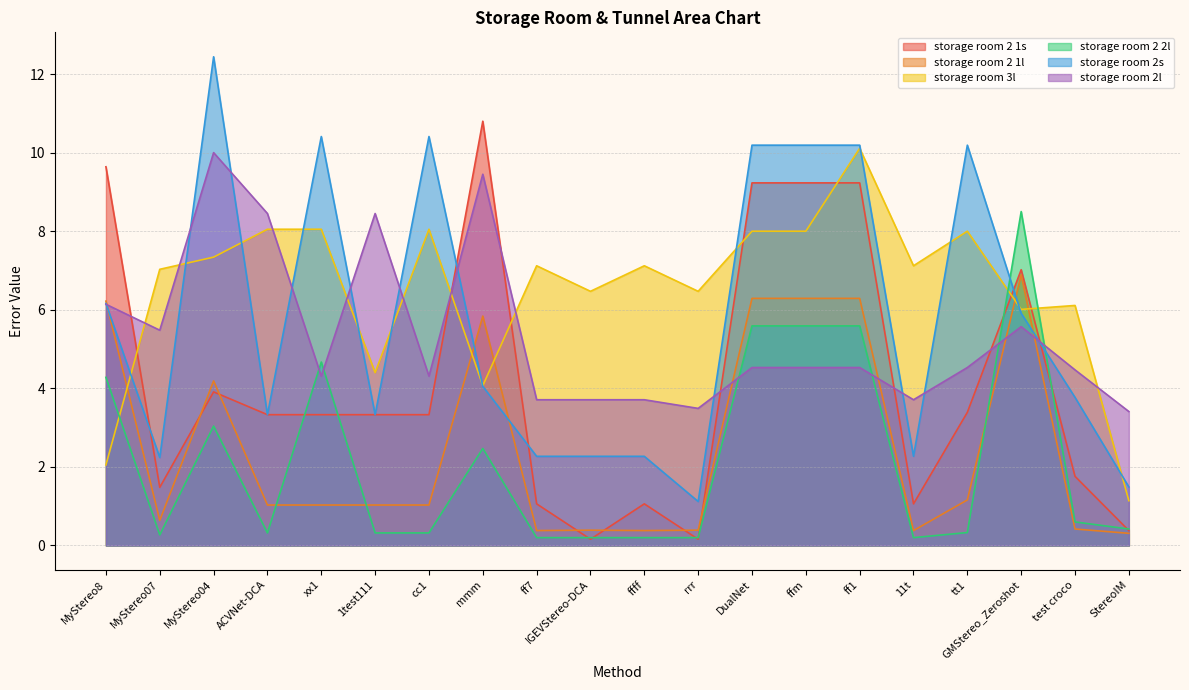

True or false: storage room 2s has a value of 3.8 at test croco.

True